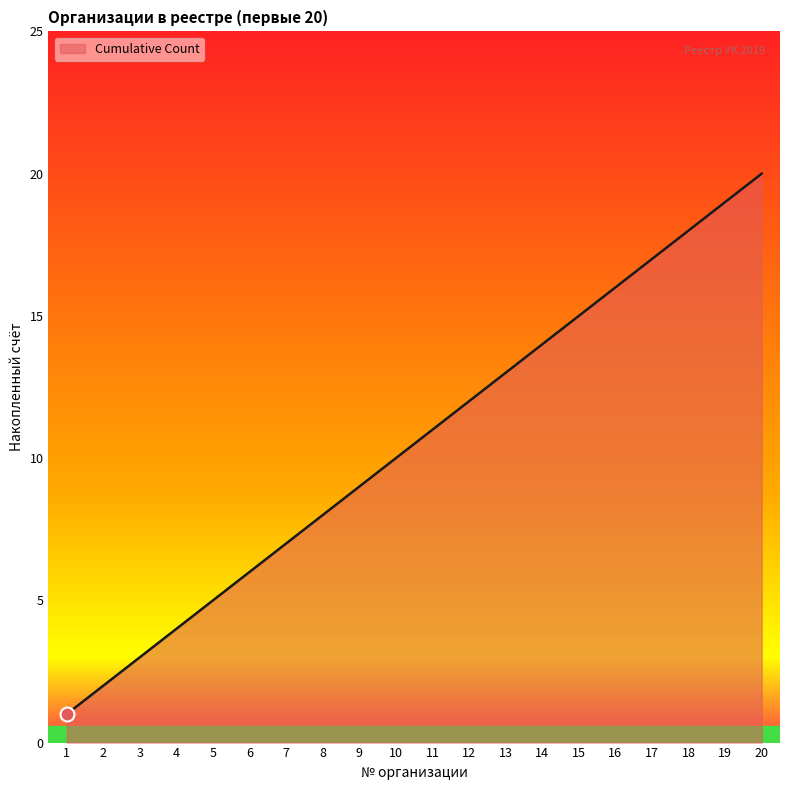

What is the difference between the values at 19 and 11?

8